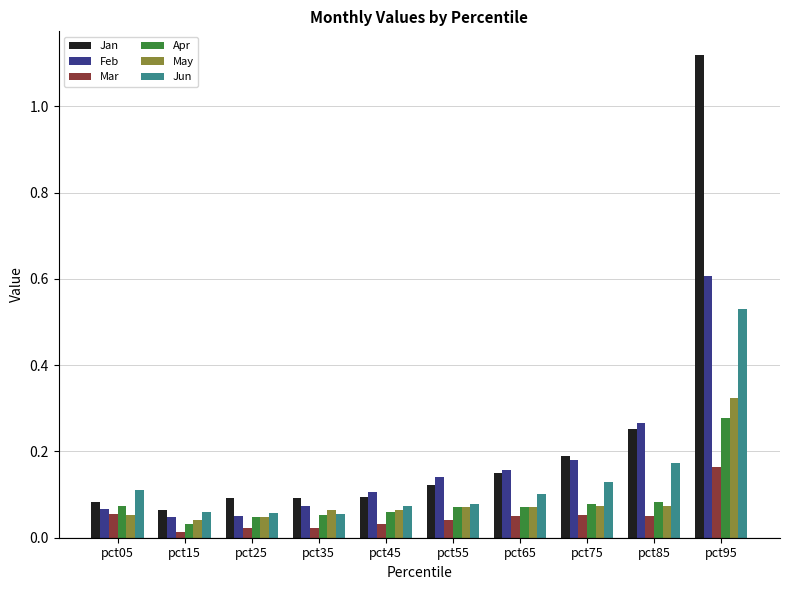

At which label is Jan closest to 0?

pct15